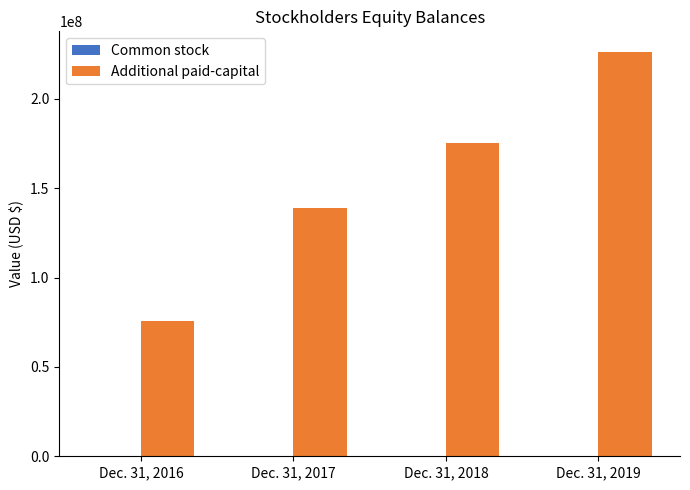

The Additional paid-capital series shows 135610579 at Dec. 31, 2016. True or false?

False